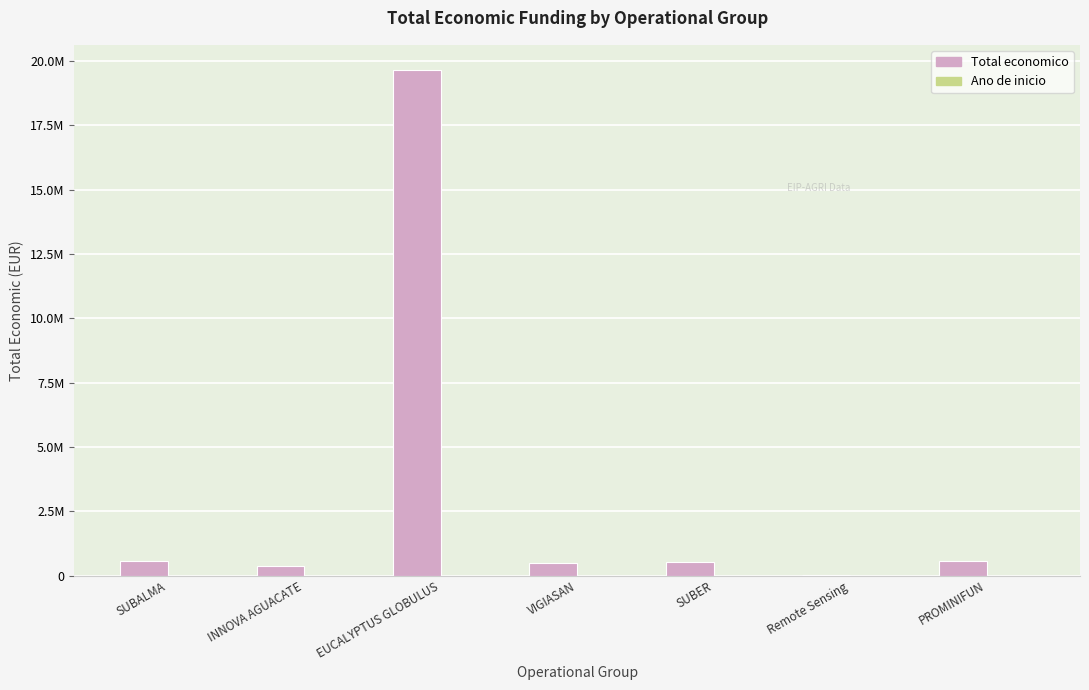

At which label does Ano de inicio first exceed 2019?

SUBALMA